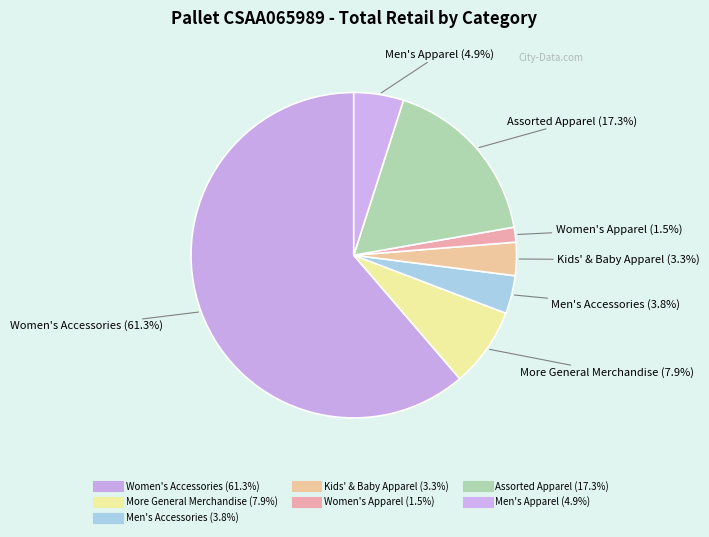

Count the number of slices in the pie.

7